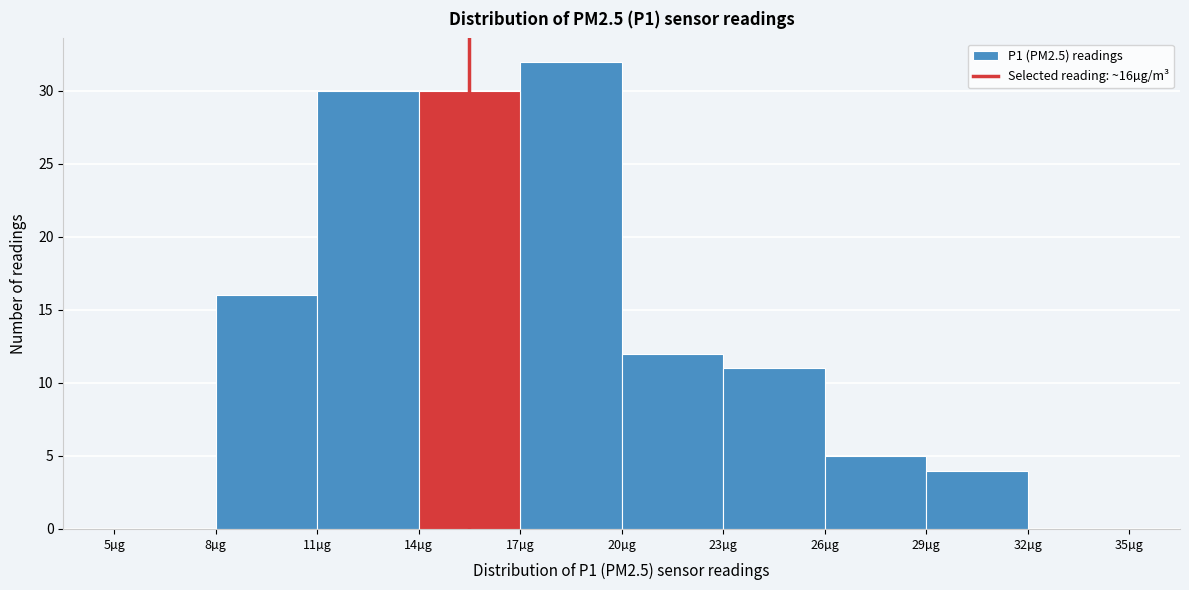

Over which range of the x-axis is the bar tallest?

17 to 20